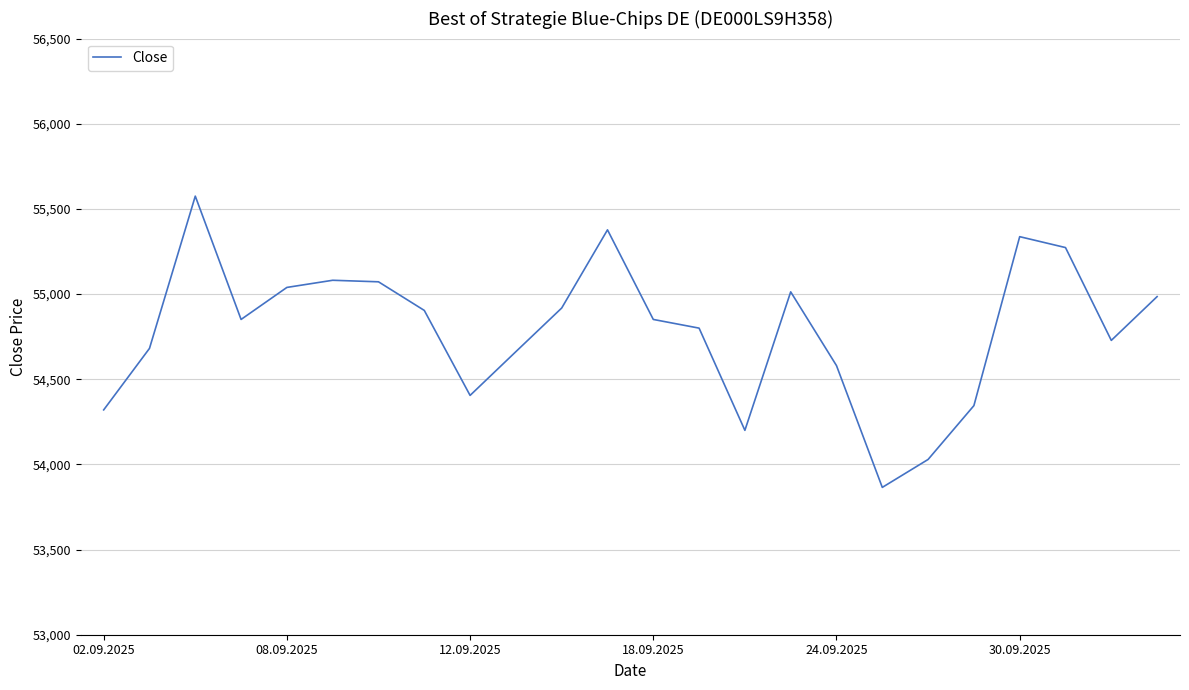

What is the difference between the maximum and minimum values?

1710